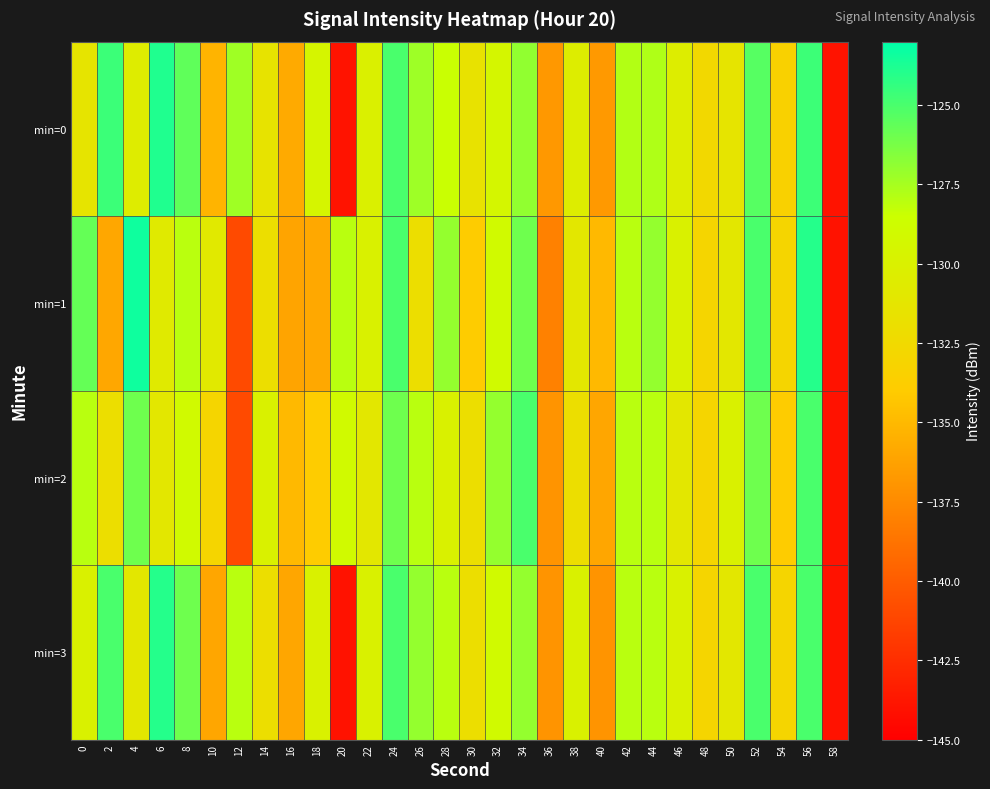

List the series in order of their peak value, lowest first.

min=2, min=3, min=0, min=1